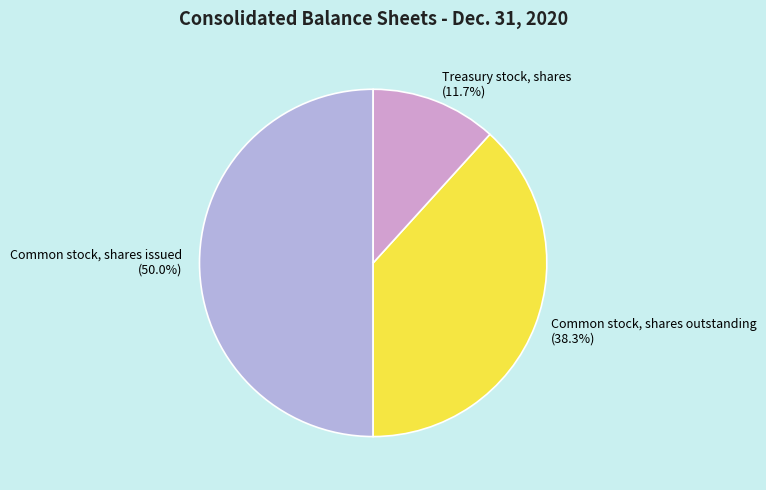

Between Common stock, shares issued and Common stock, shares outstanding, which is larger?

Common stock, shares issued